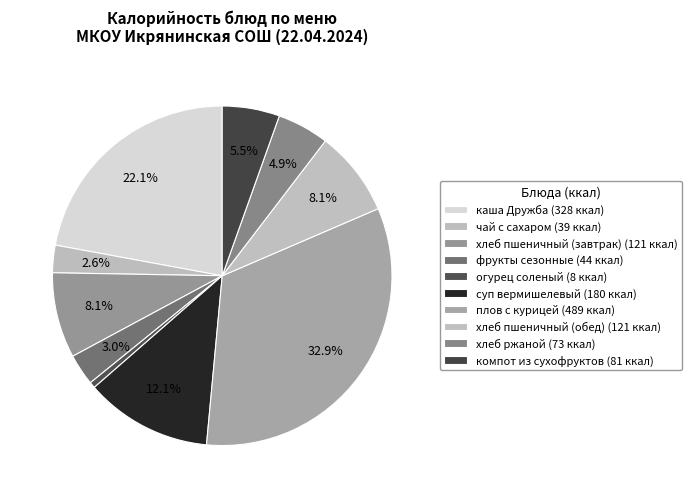

How many slices are in this pie chart?

10